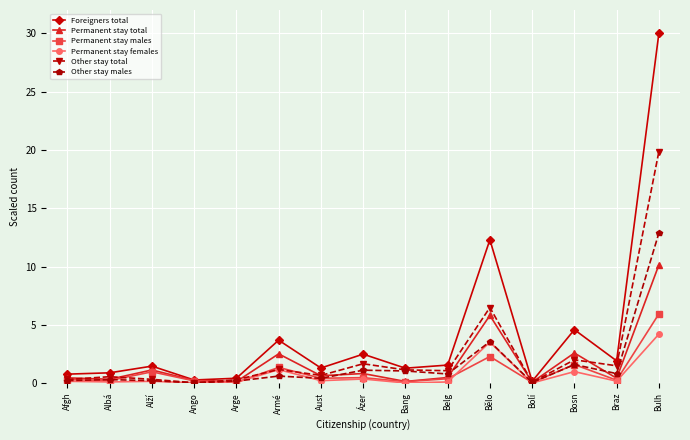

At which label does Other stay total first exceed 1?

Armé